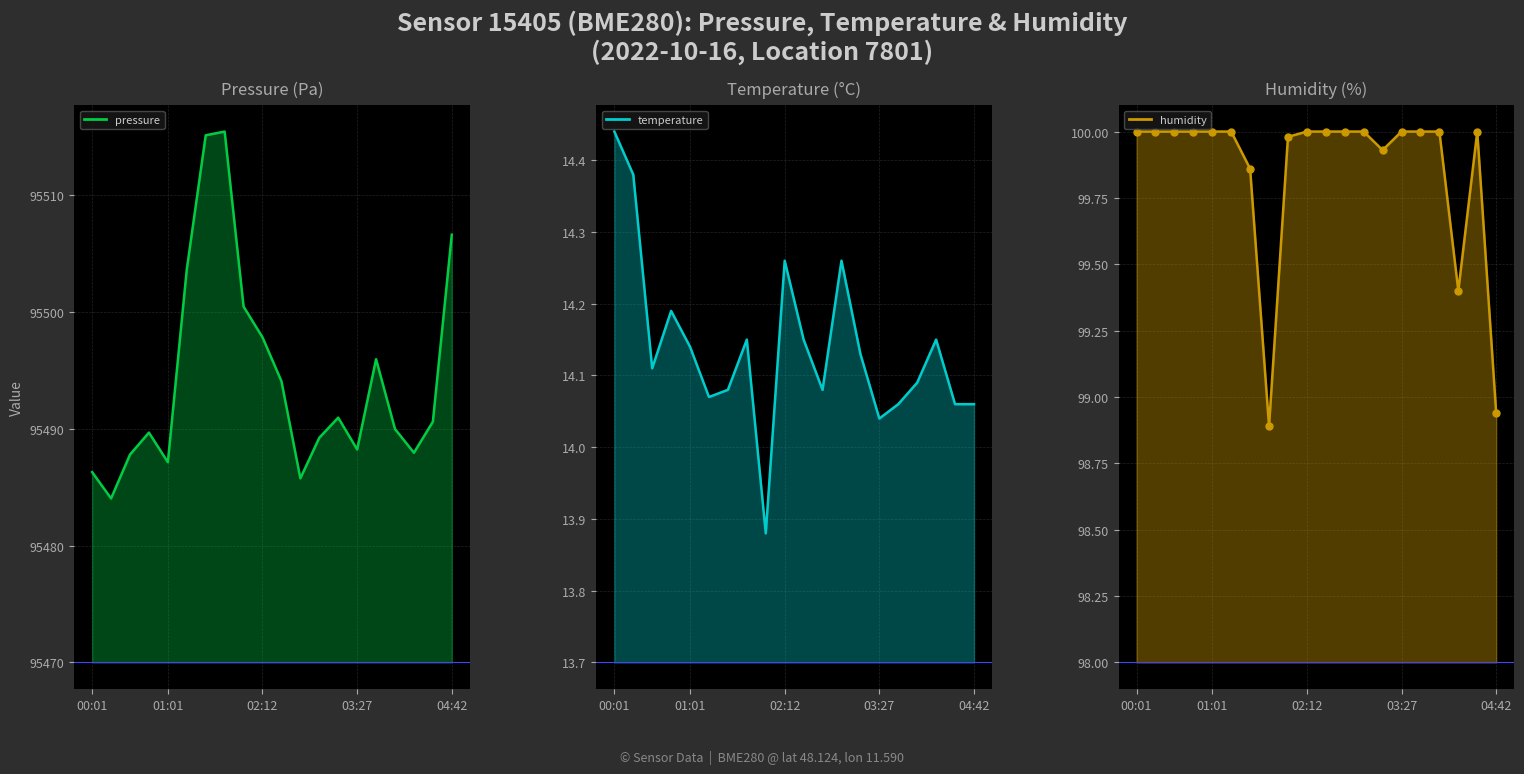

What is the total value across all series at 01:57?

95614.3